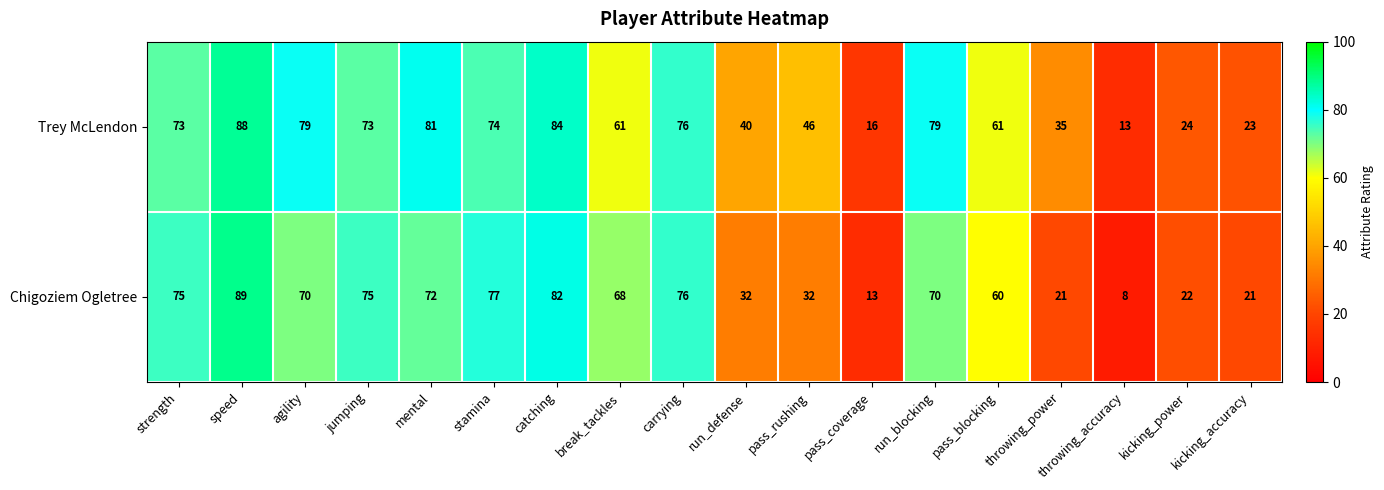

List the series in order of their overall mean, lowest first.

Chigoziem Ogletree, Trey McLendon